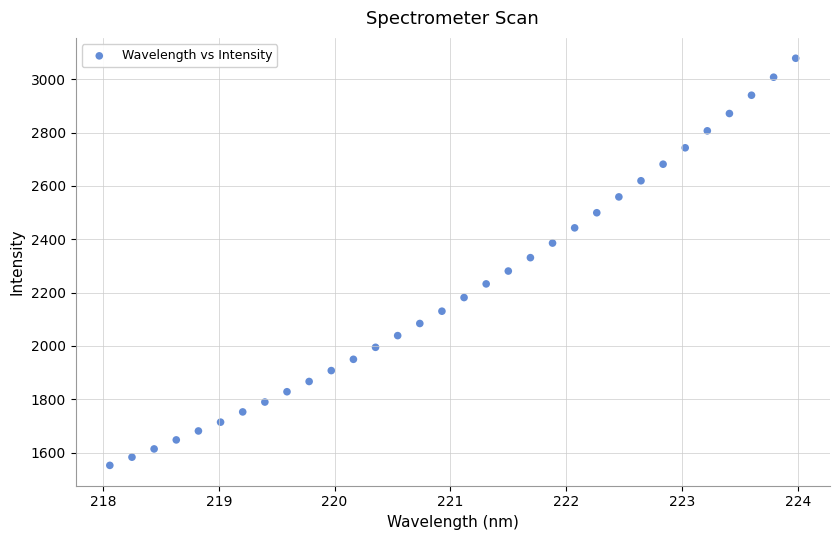

What is the range of X values (max minus min)?

5.9